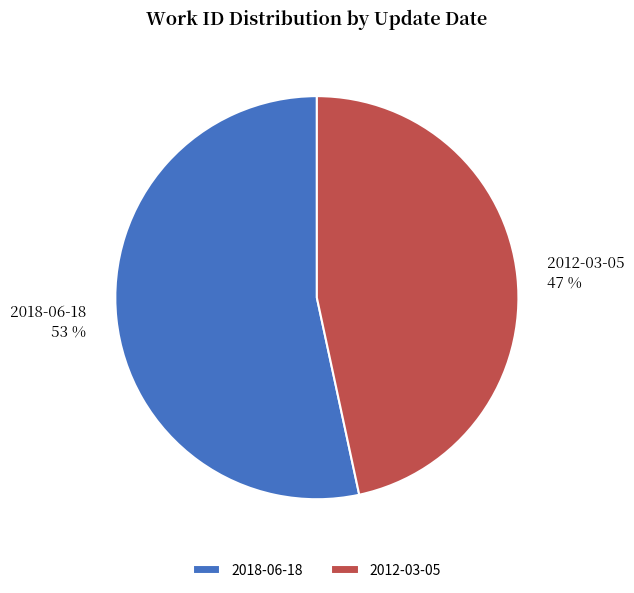

How many segments does this pie chart have?

2